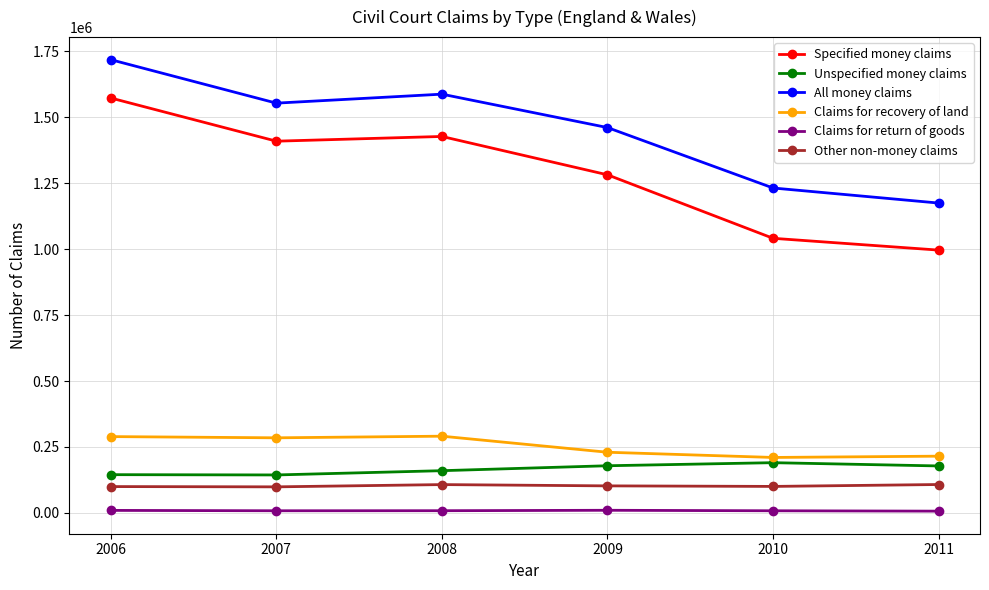

Is this an area chart (filled region under the line)?

No